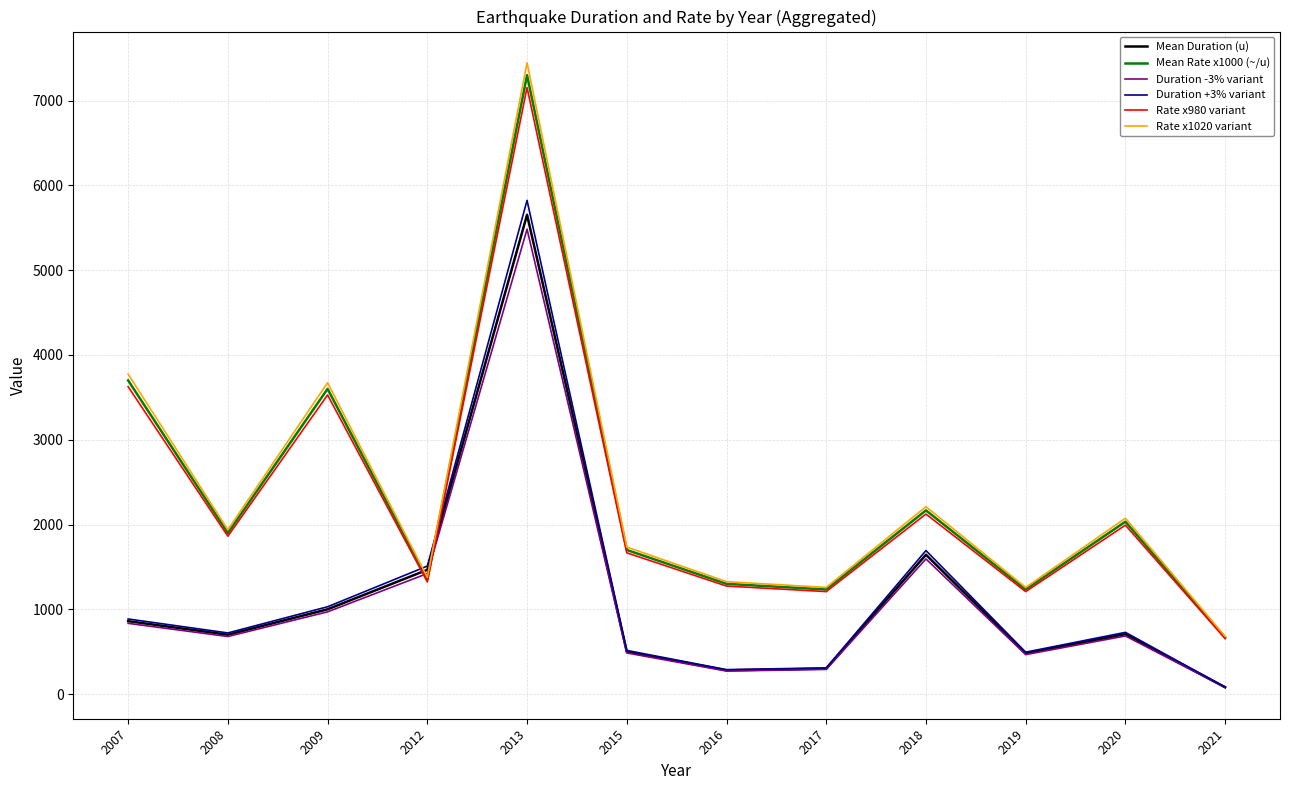

Does the chart have visible grid lines?

Yes